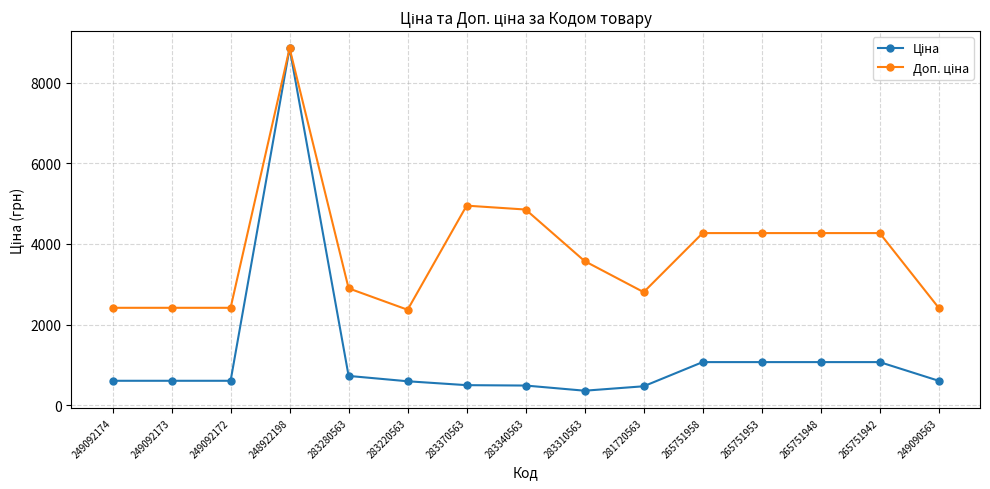

What is the difference between the highest and lowest values at 283370563?

4455.4